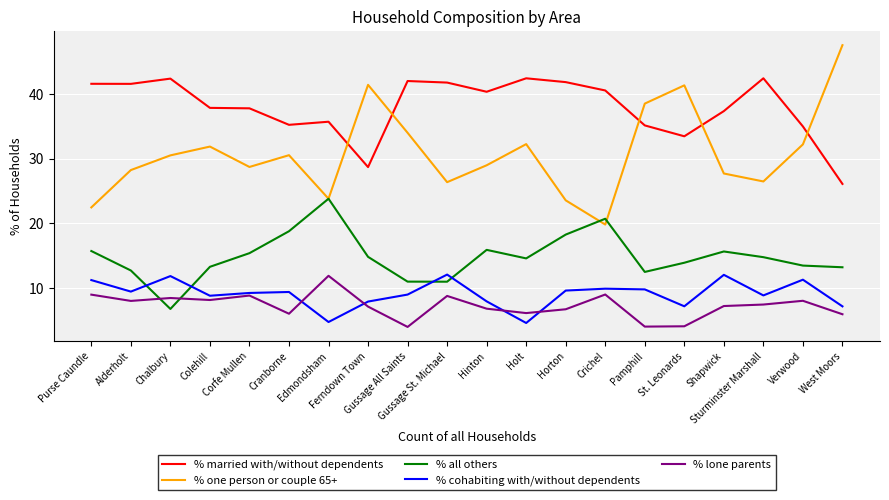

Which series has the widest spread of values?

% one person or couple 65+